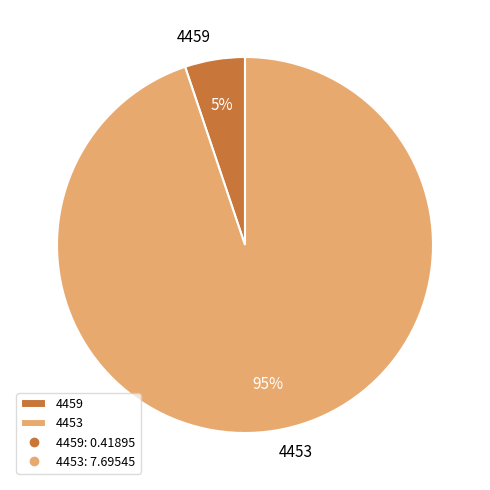

True or false: 4459 accounts for 5% of the total.

True